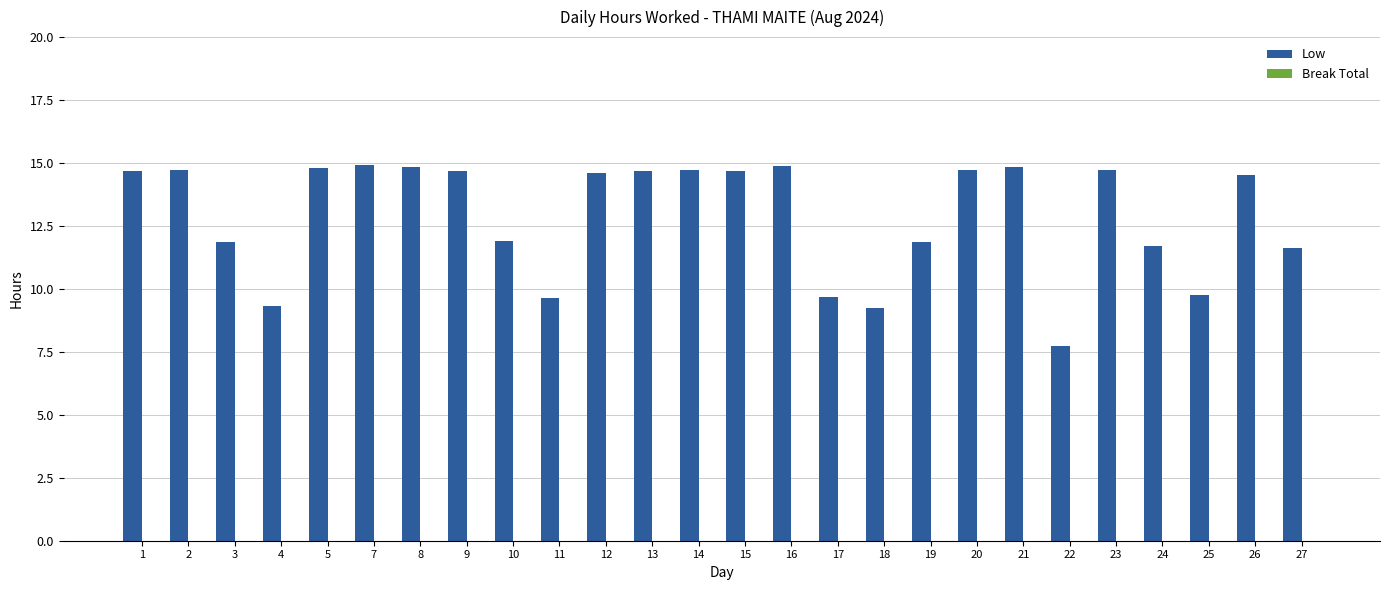

True or false: the data shows 14.7 at 9.

True